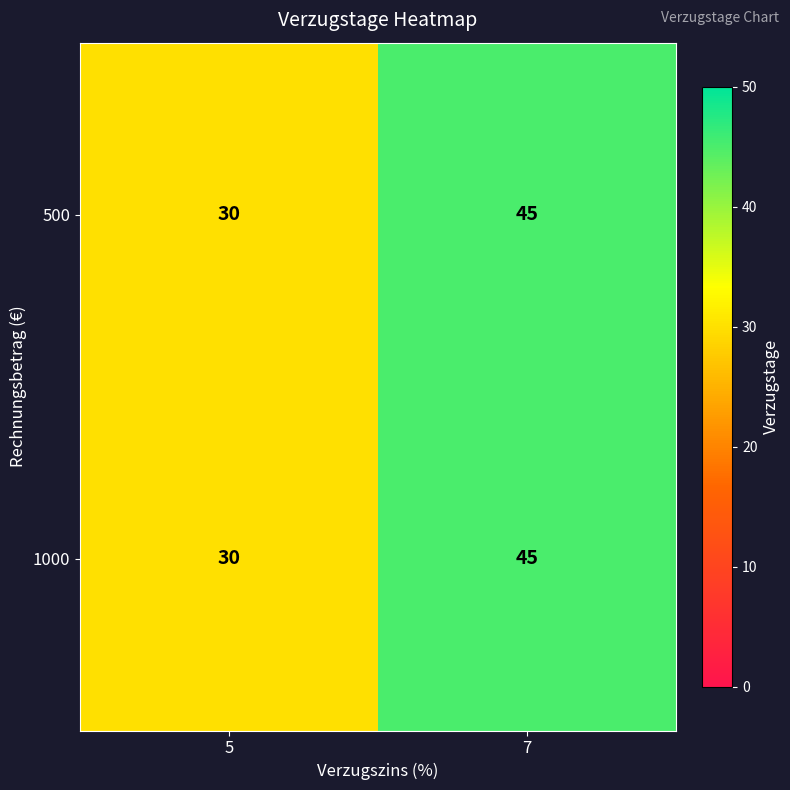

What is the total value across all series at 7?

90